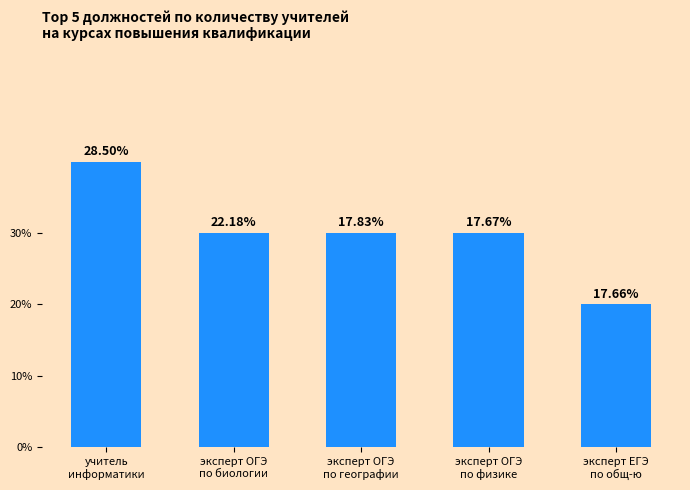

Reading left to right, list all the values displayed in this chart.

учитель
информатики=4	эксперт ОГЭ
по биологии=3	эксперт ОГЭ
по географии=3	эксперт ОГЭ
по физике=3	эксперт ЕГЭ
по общ-ю=2